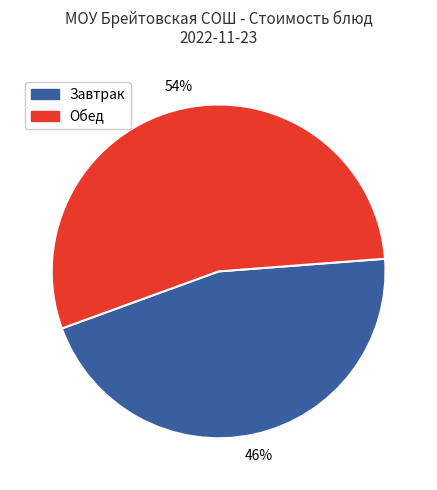

To the nearest percent, what is the average slice percentage?

50%